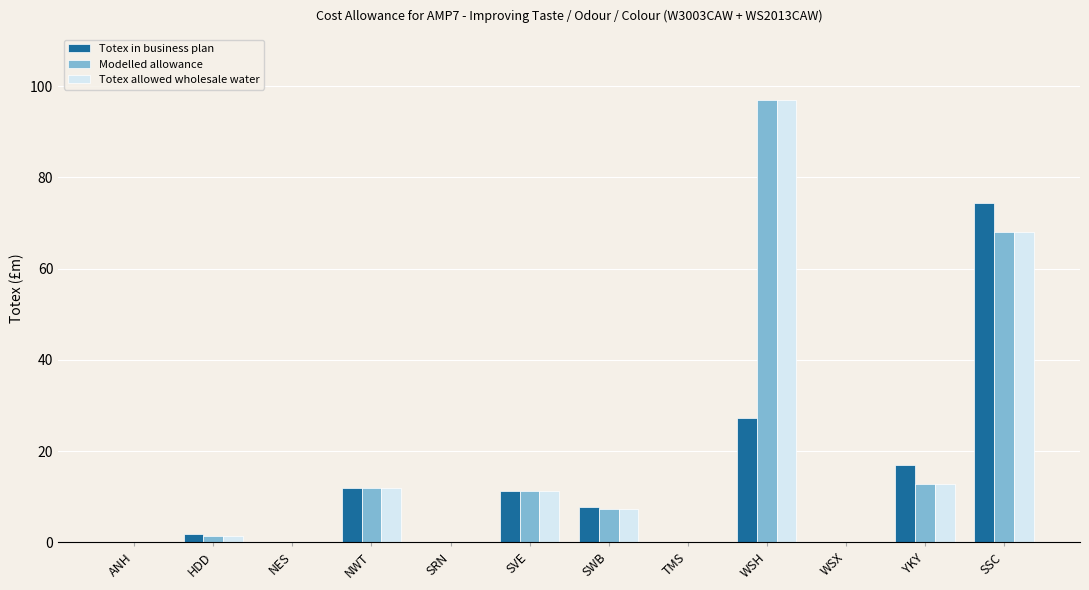

What is the highest value of the Modelled allowance series?

96.9